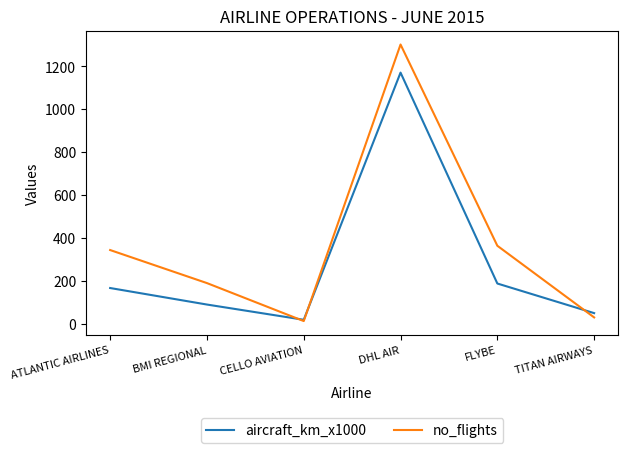

Rank the series at DHL AIR from lowest to highest value.

aircraft_km_x1000, no_flights